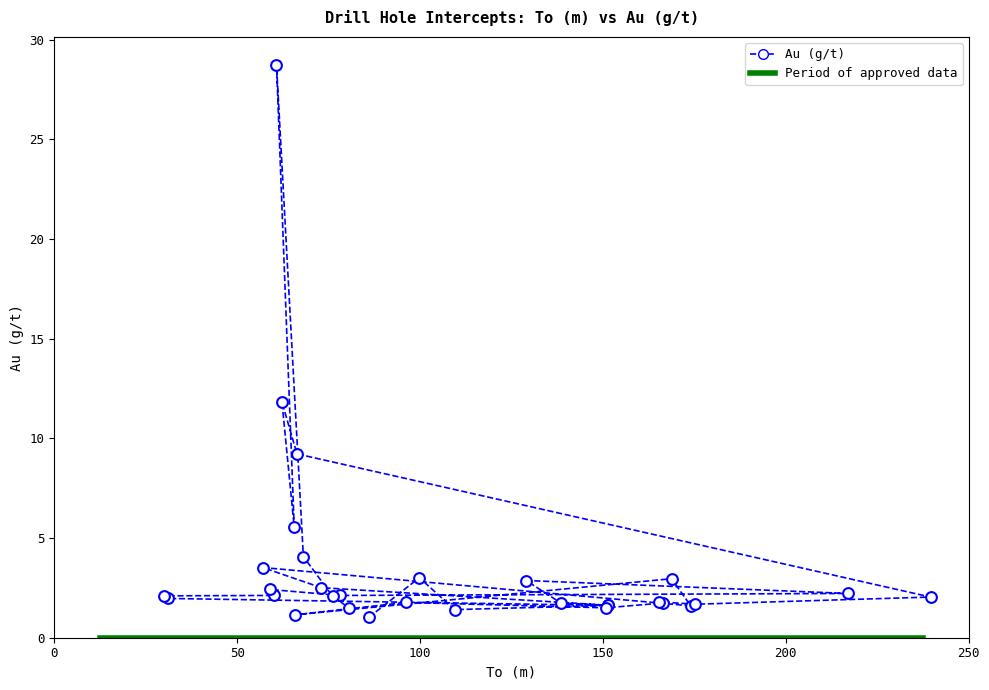

What Y value in the scatter plot is closest to 14?

11.8